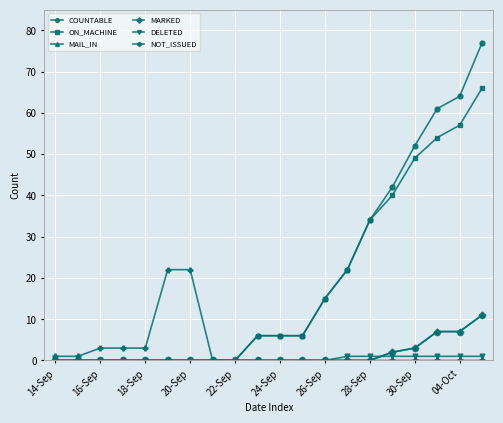

Is this an area chart (filled region under the line)?

No